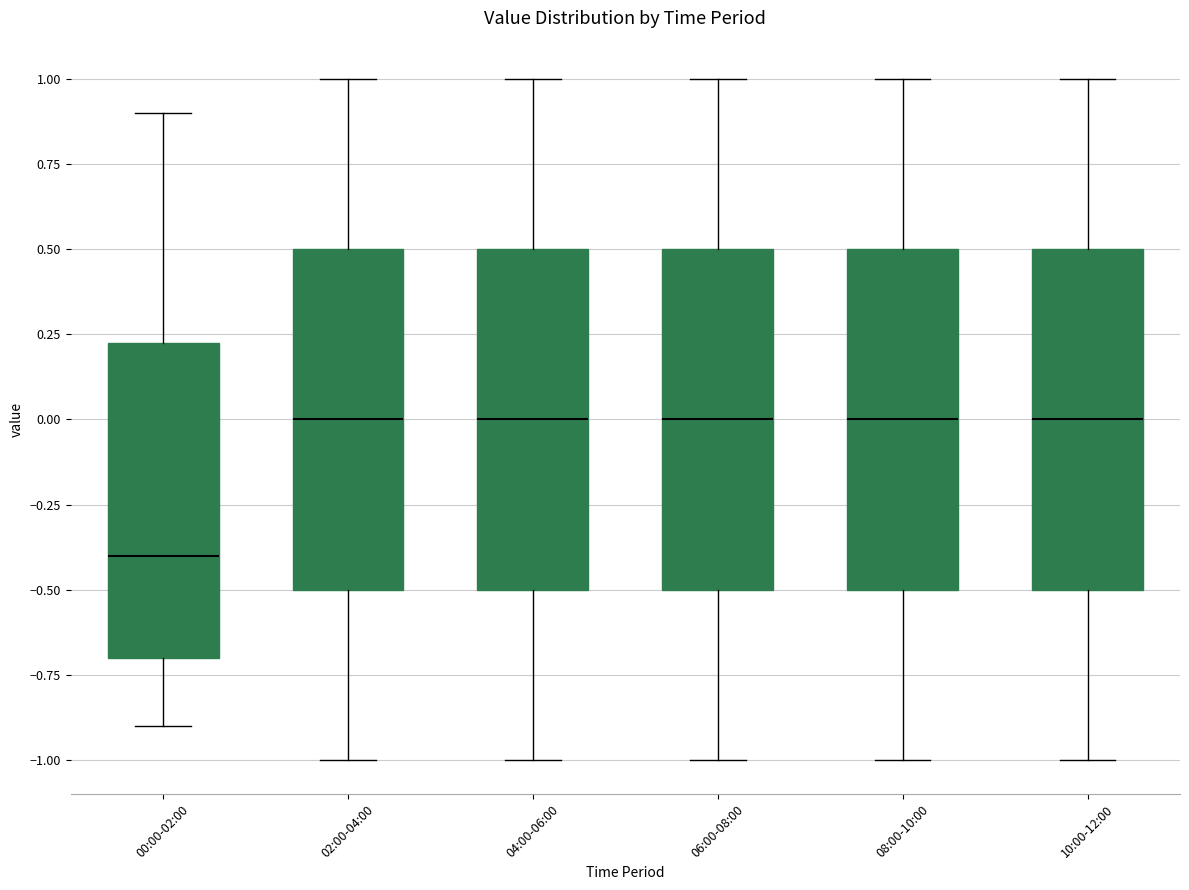

Reading left to right, transcribe this box plot: for each box, give where its median line is, the range the box spans, and where its two whiskers end, as read against the y-axis. The values are not printed on the chart, so give them approximately, as read against the axis.

00:00-02:00: median -0.40, box -0.70 to 0.25, whiskers -0.90 to 0.90
02:00-04:00: median 0.00, box -0.50 to 0.50, whiskers -1.00 to 1.00
04:00-06:00: median 0.00, box -0.50 to 0.50, whiskers -1.00 to 1.00
06:00-08:00: median 0.00, box -0.50 to 0.50, whiskers -1.00 to 1.00
08:00-10:00: median 0.00, box -0.50 to 0.50, whiskers -1.00 to 1.00
10:00-12:00: median 0.00, box -0.50 to 0.50, whiskers -1.00 to 1.00